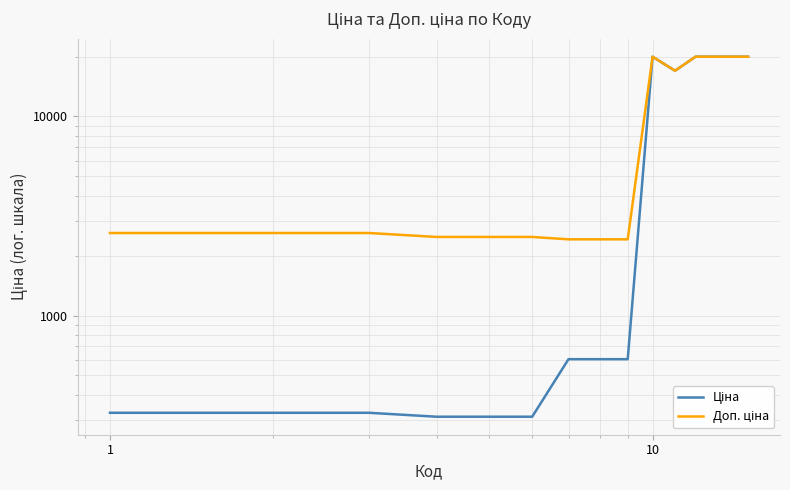

Count the number of data series in this chart.

2